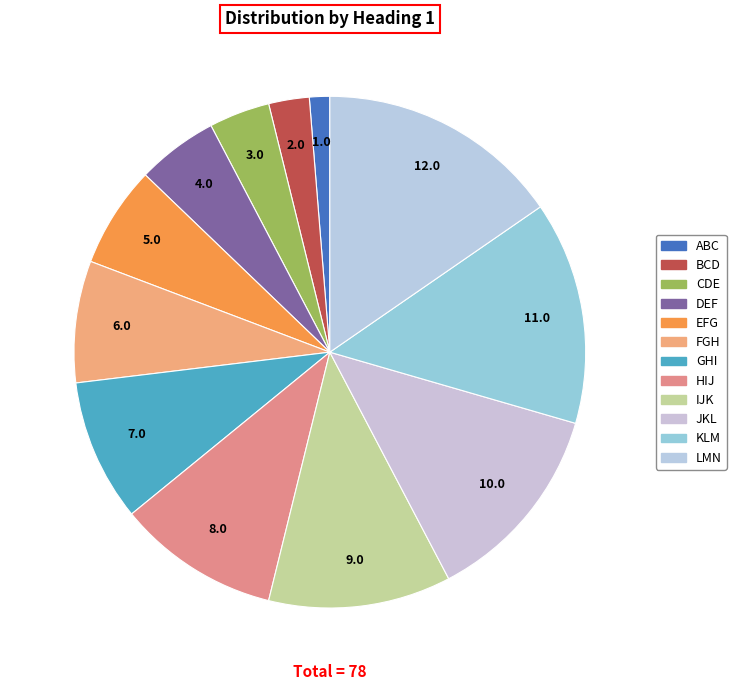

To the nearest percent, what portion does ABC represent?

1%